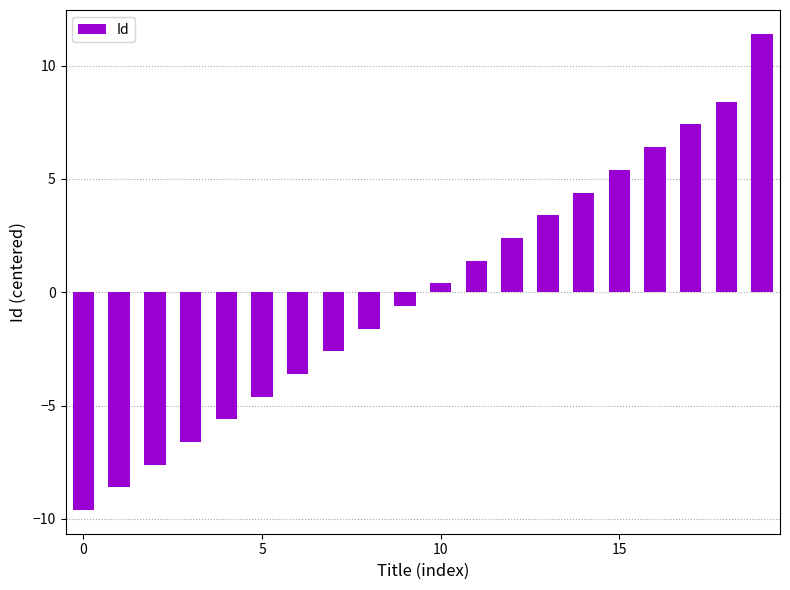

What is the value of the 8th bar from the left?

-2.6